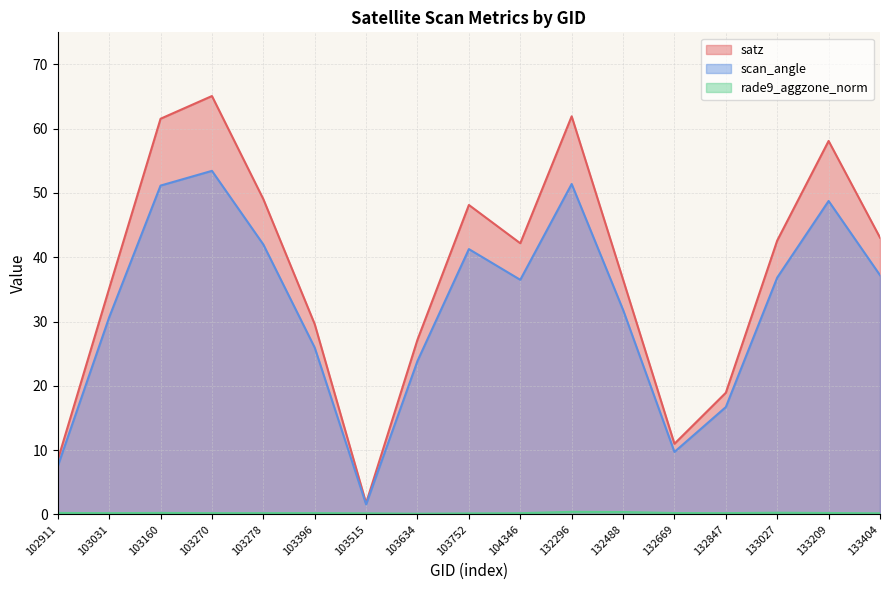

What are all the series names shown in the legend?

satz, scan_angle, rade9_aggzone_norm